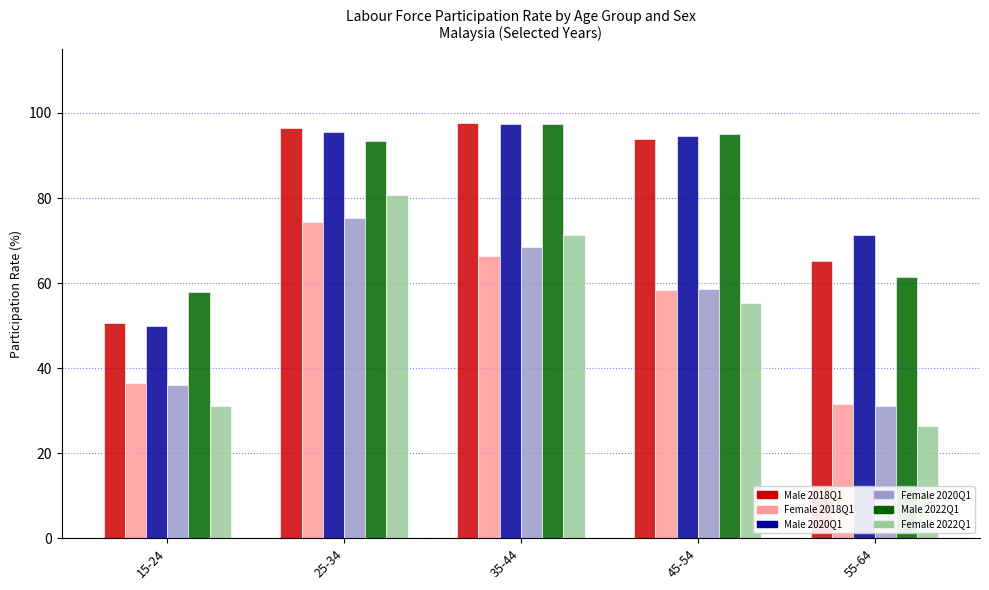

How many bars are there in total?

30